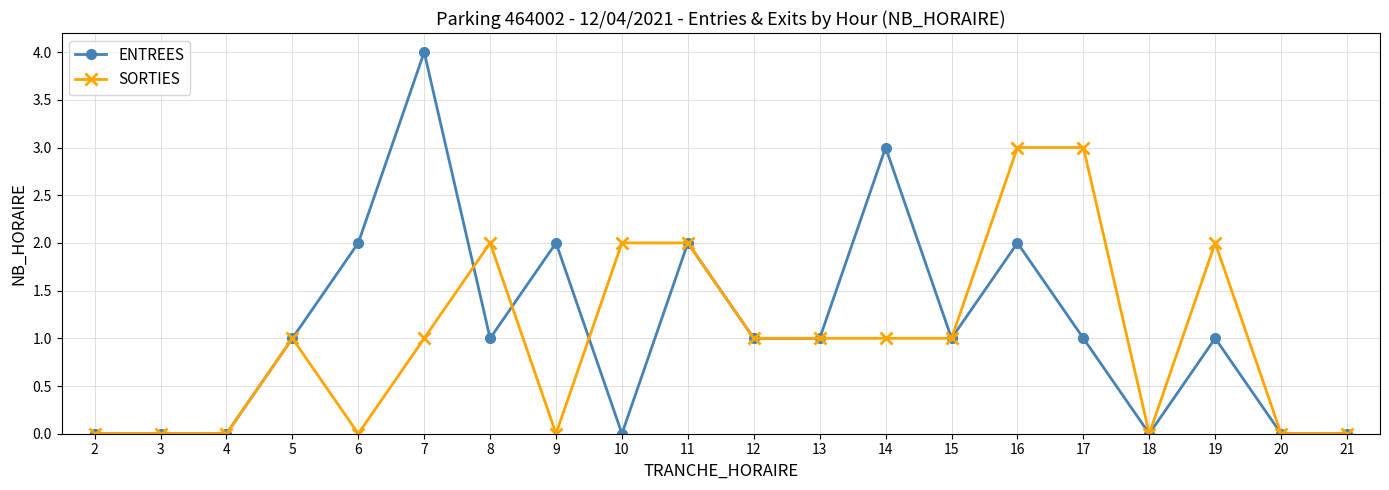

Reading left to right, extract all data points from this chart.

ENTREES: 0	0	0	1	2	4	1	2	0	2	1	1	3	1	2	1	0	1	0	0
SORTIES: 0	0	0	1	0	1	2	0	2	2	1	1	1	1	3	3	0	2	0	0